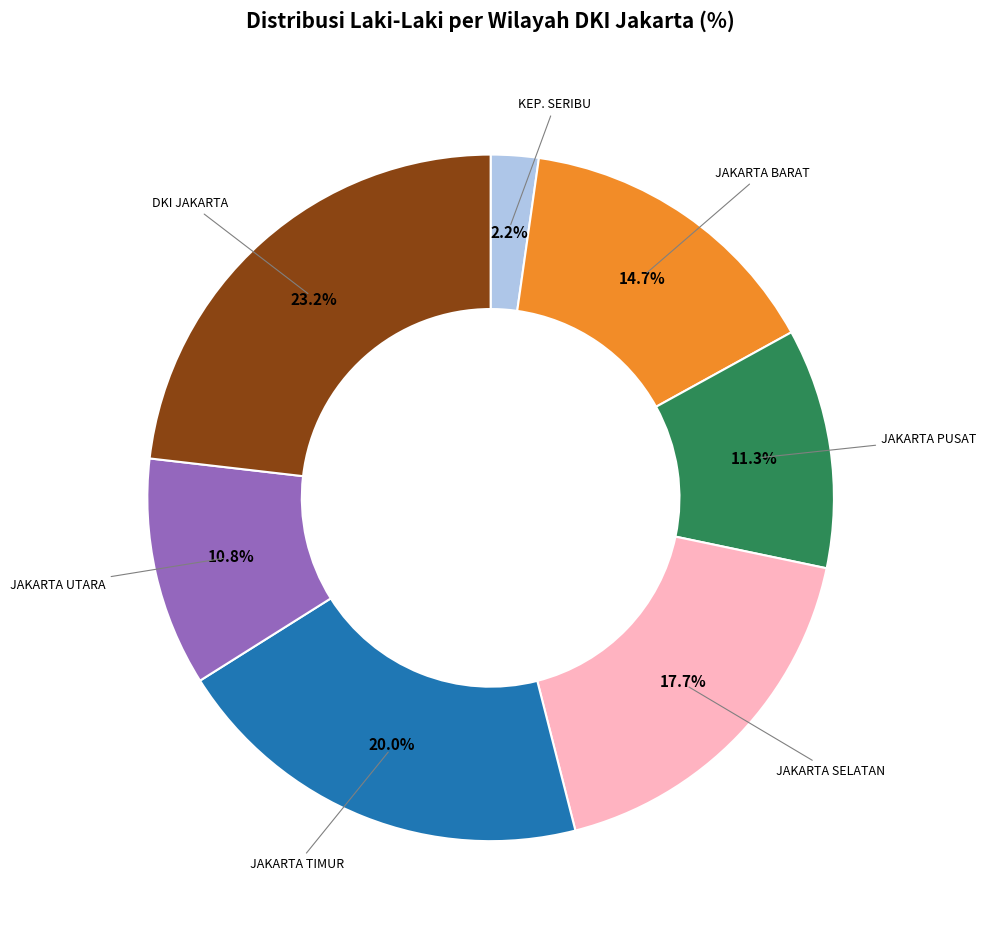

How many slices are in this pie chart?

7